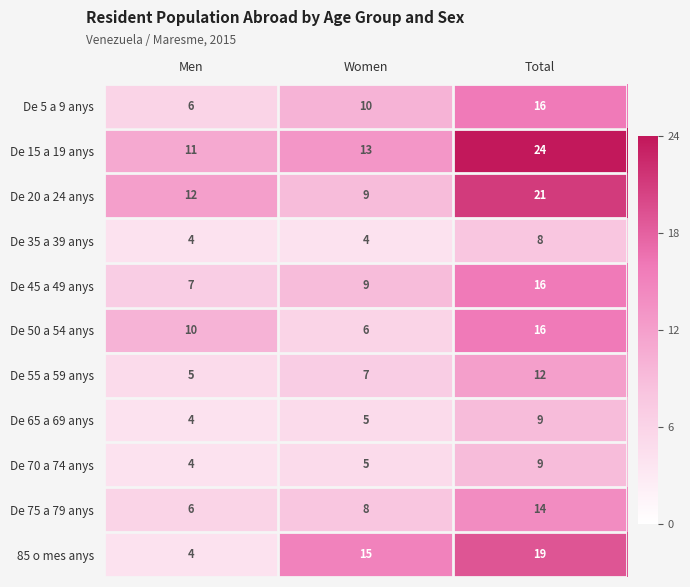

Between Women and Total, which series saw the biggest shift?

De 20 a 24 anys